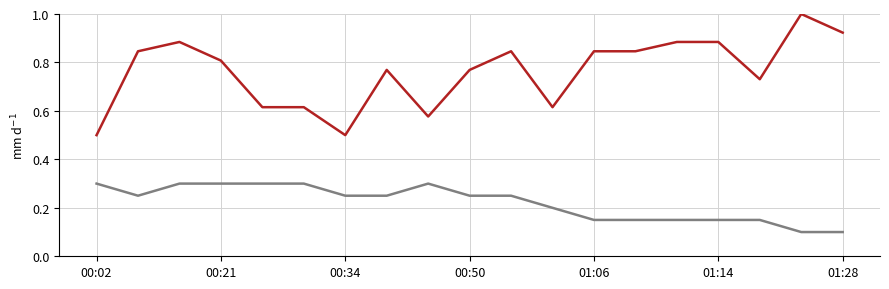

Is this an area chart (filled region under the line)?

No